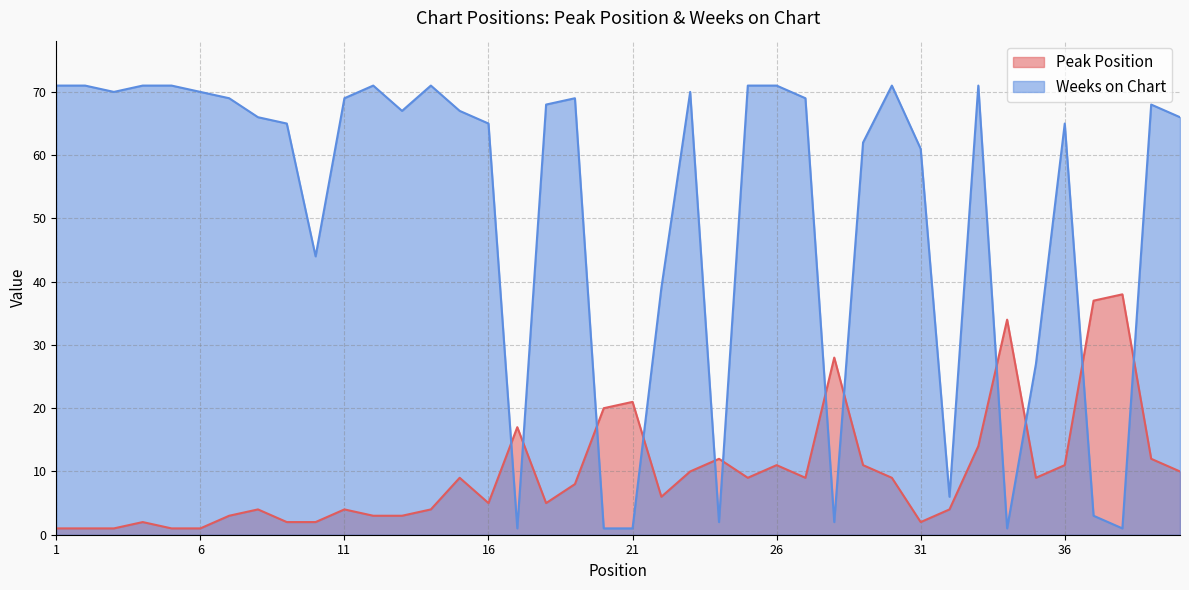

How many values in the Peak Position series exceed 9?

15